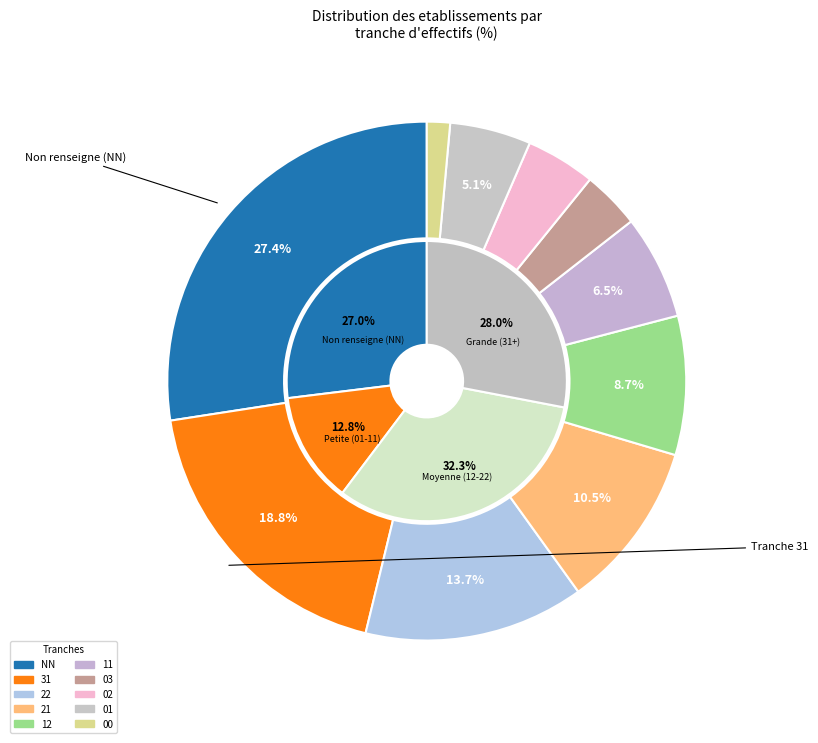

True or false: 03 accounts for 13% of the total.

False